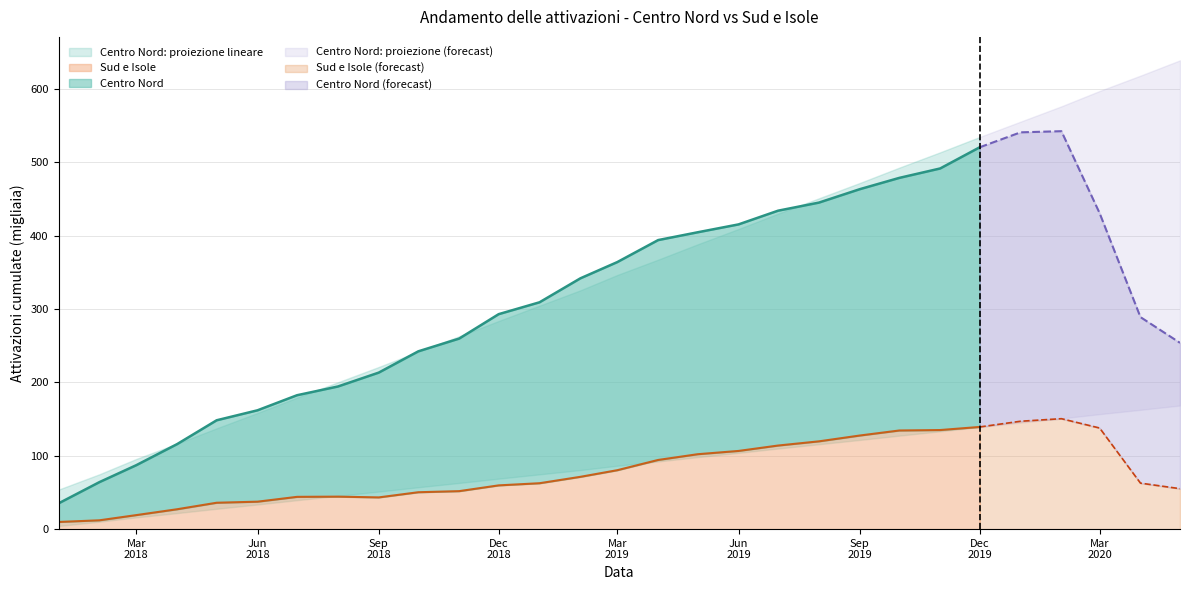

Is it true that Sud e Isole: proiezione lineare equals 20.2 at 5?

False